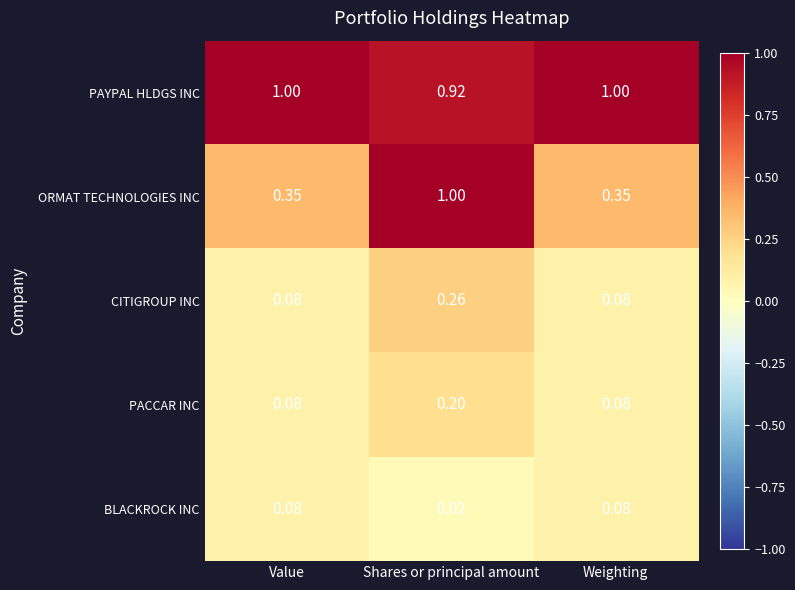

At which category is the sum across all series the highest?

Shares or principal amount